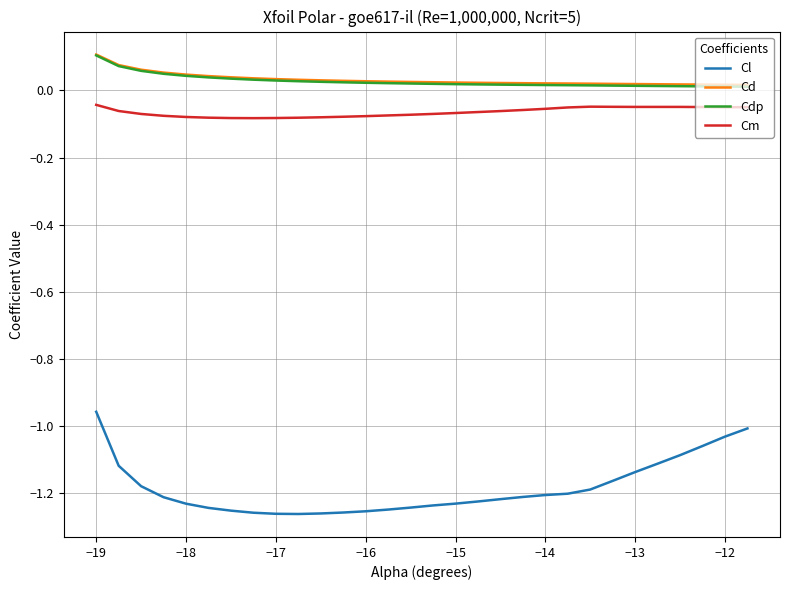

Which series has the widest spread of values?

Cl